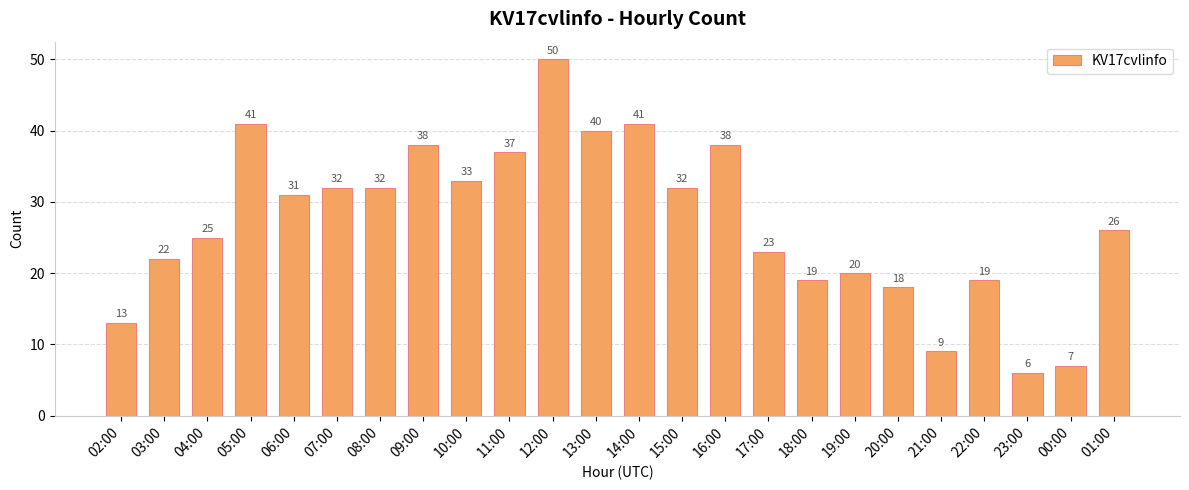

How many values are below 31?

12